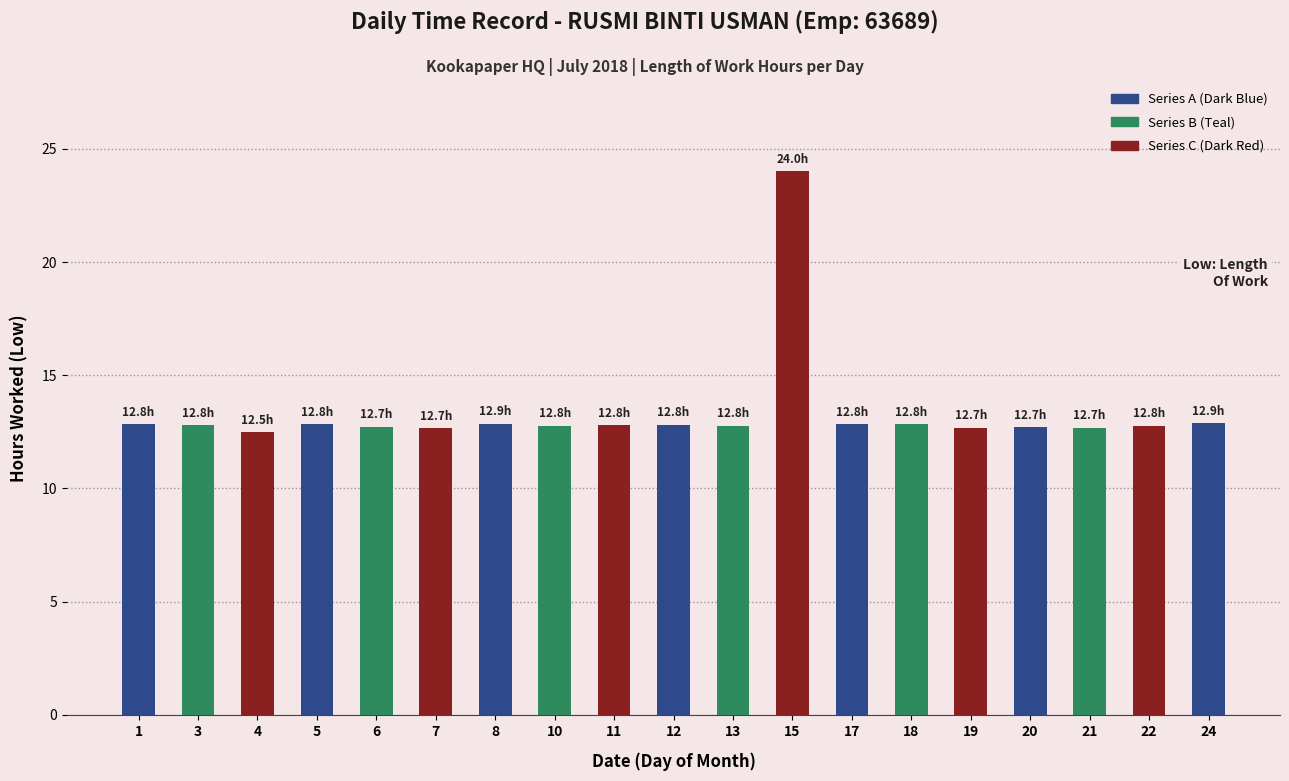

What is the value of the 18th bar from the left?

12.8